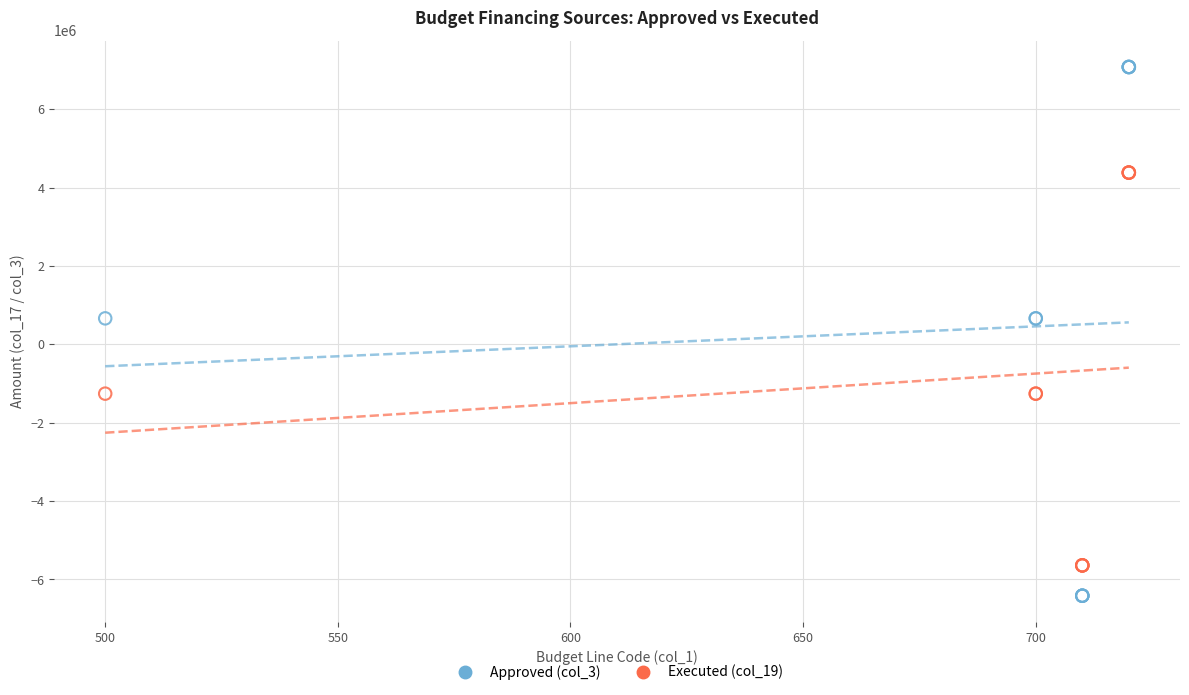

Which series reaches the maximum Y coordinate?

Approved (col_3)